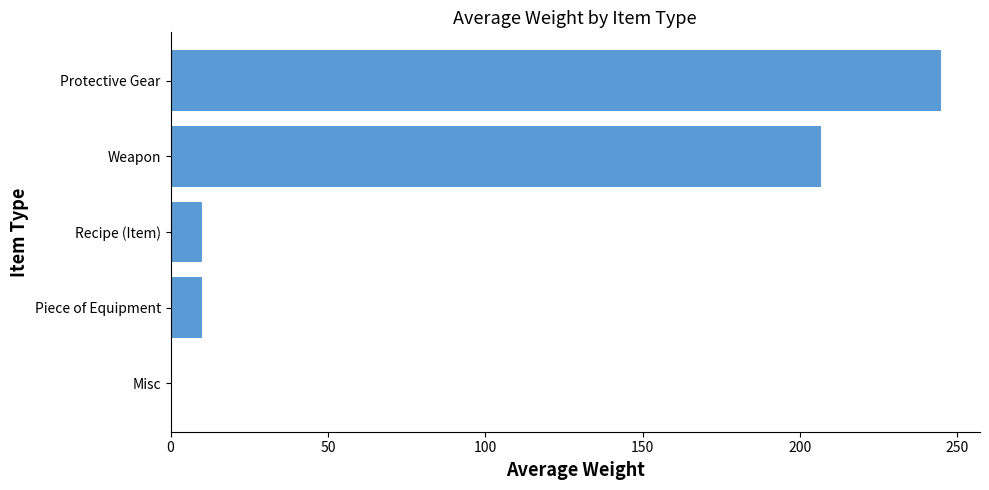

What is the sum of all values?

471.7